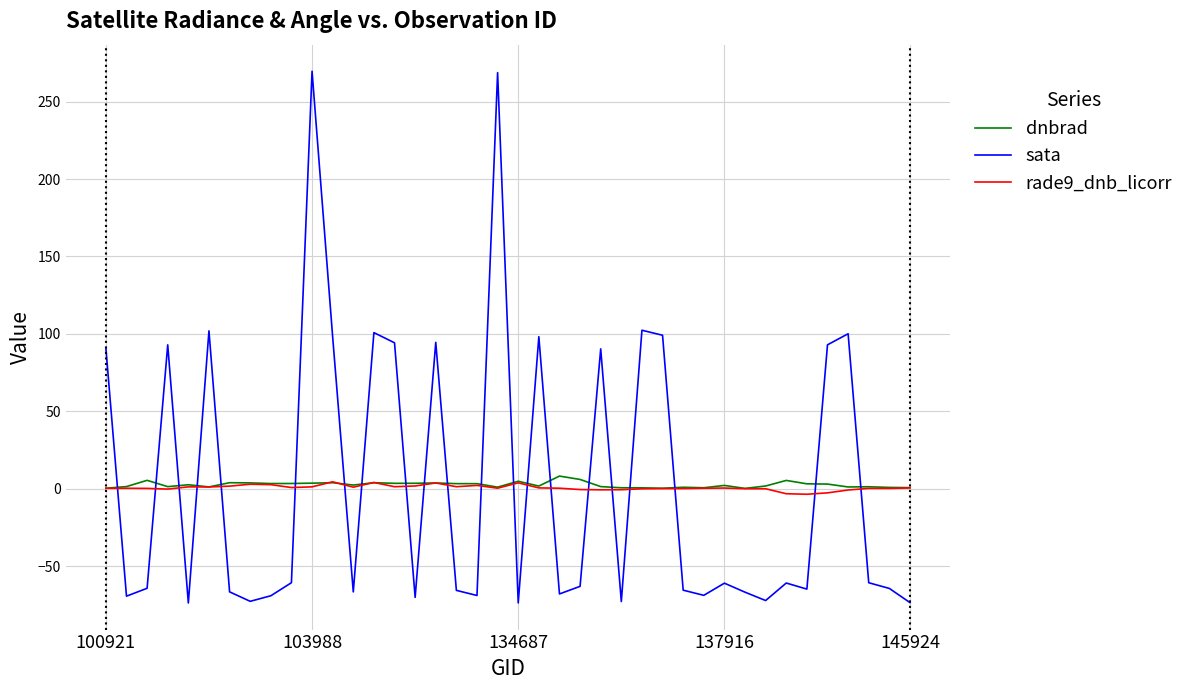

What is the minimum value shown in the chart?

-73.6